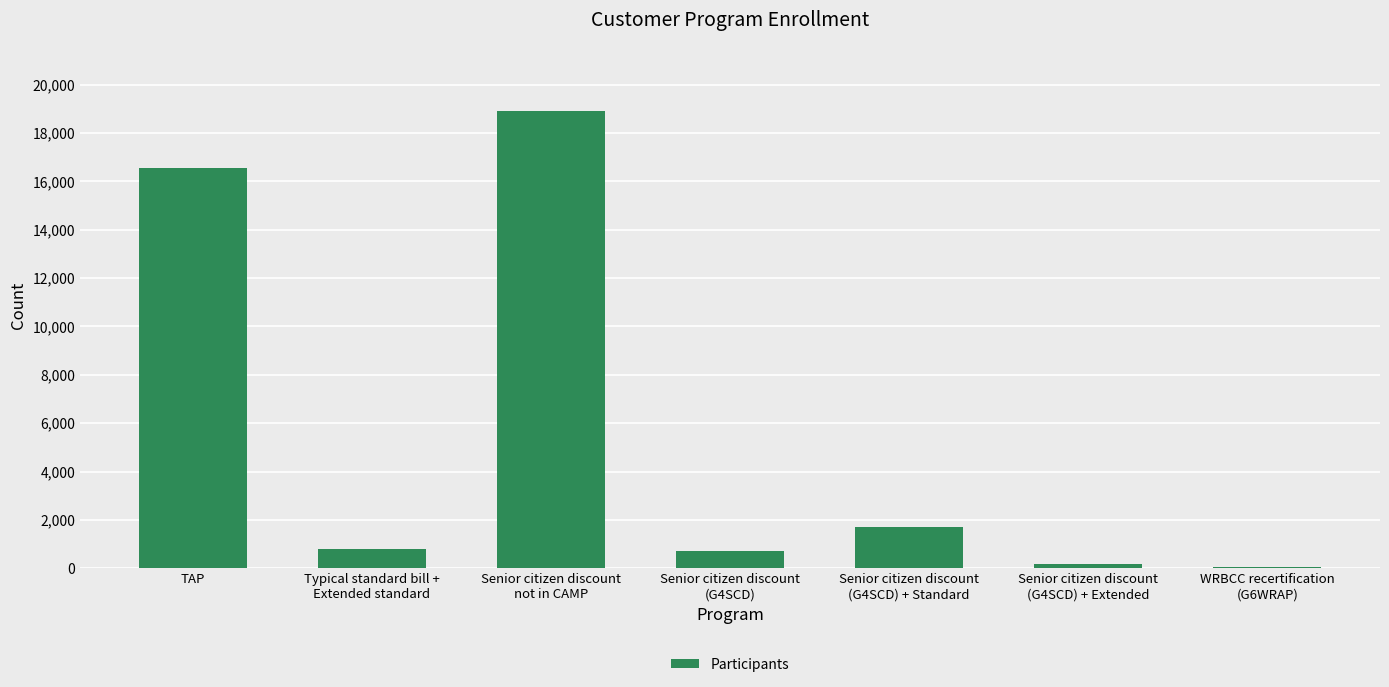

Count the number of data series in this chart.

1